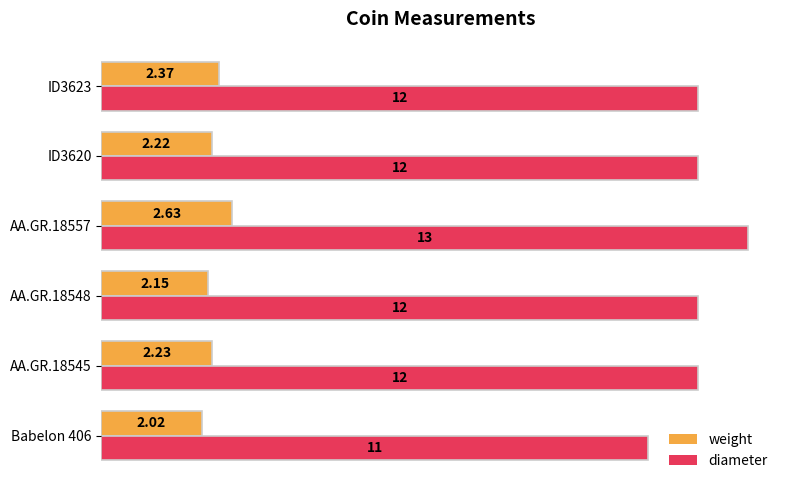

At how many categories does at least one series exceed 9?

6